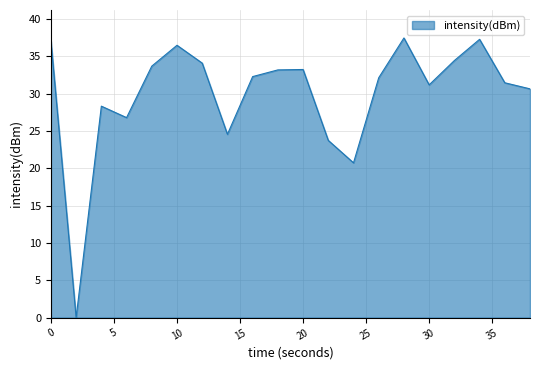

What is the difference between the maximum and minimum values?

37.5